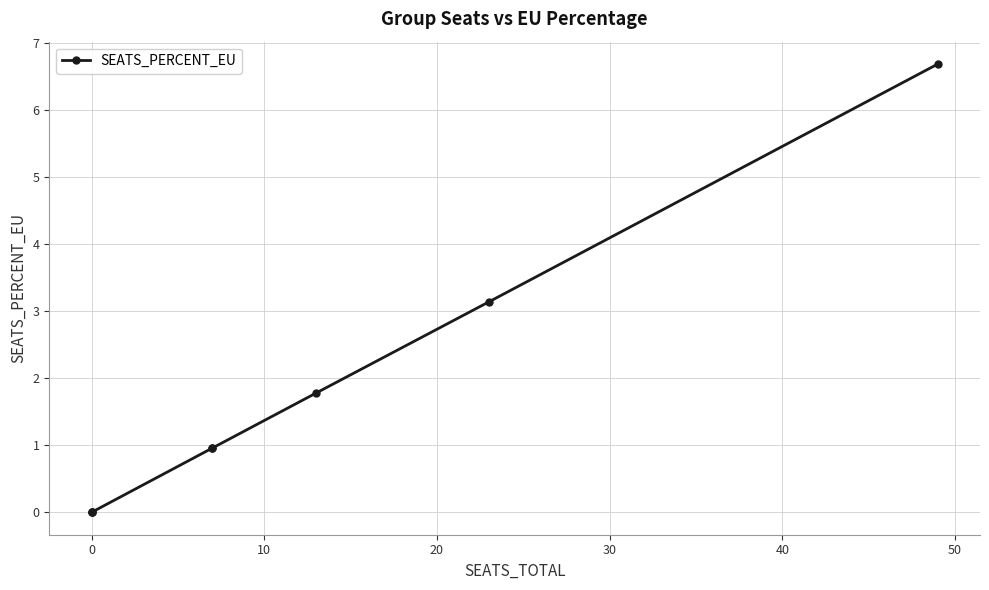

True or false: the data shows -3.4 at 0.

False